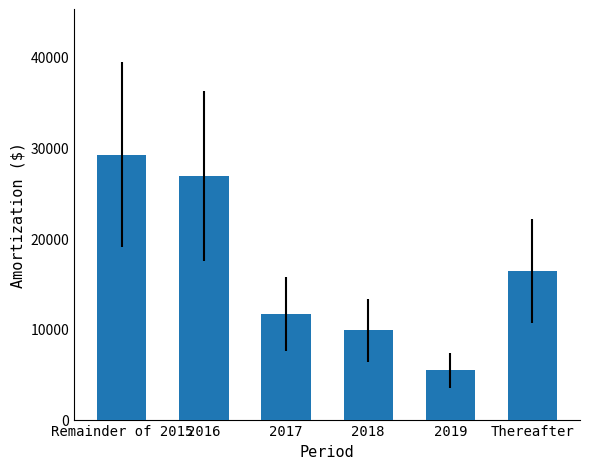

Does the chart contain stacked bars?

No